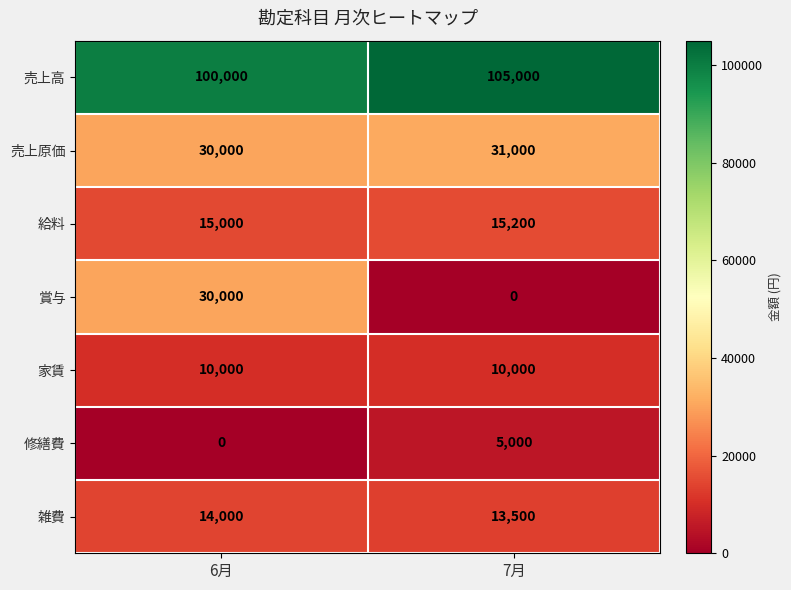

Which series changed the most between 6月 and 7月?

賞与